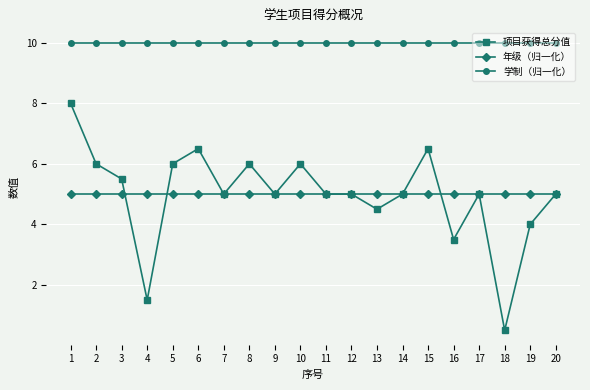

What is the minimum value for 年级（归一化）?

5.0